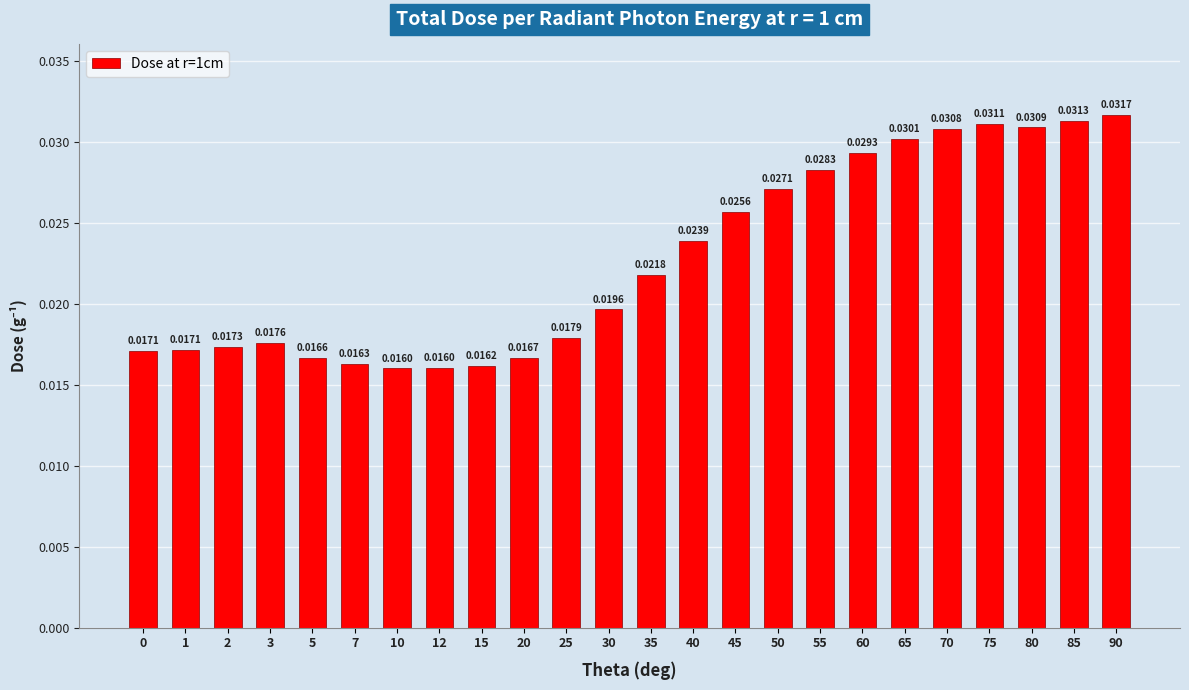

How many values are between 0 and 1?

24